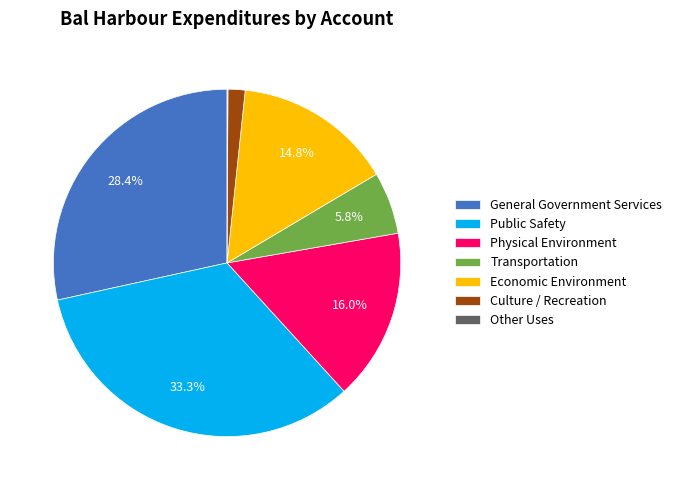

Between Transportation and General Government Services, which is larger?

General Government Services